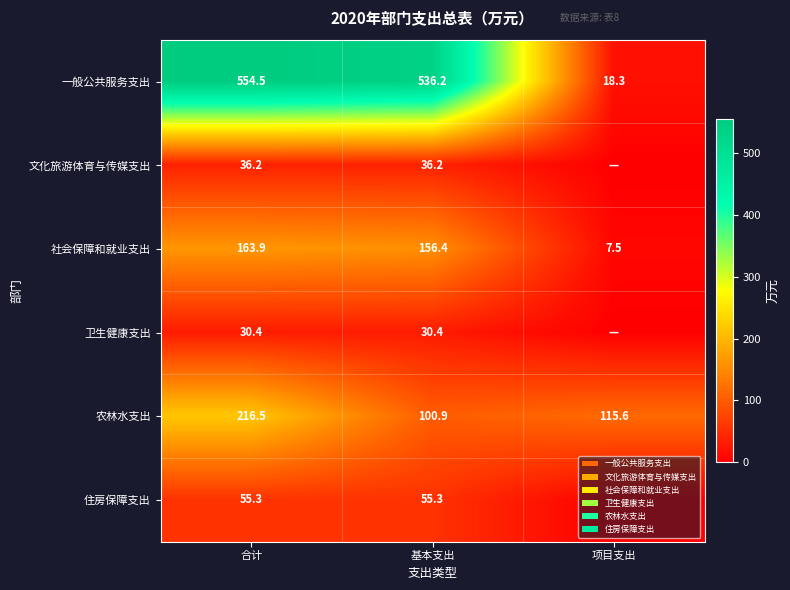

What is the difference between the highest and lowest values at 基本支出?

505.8